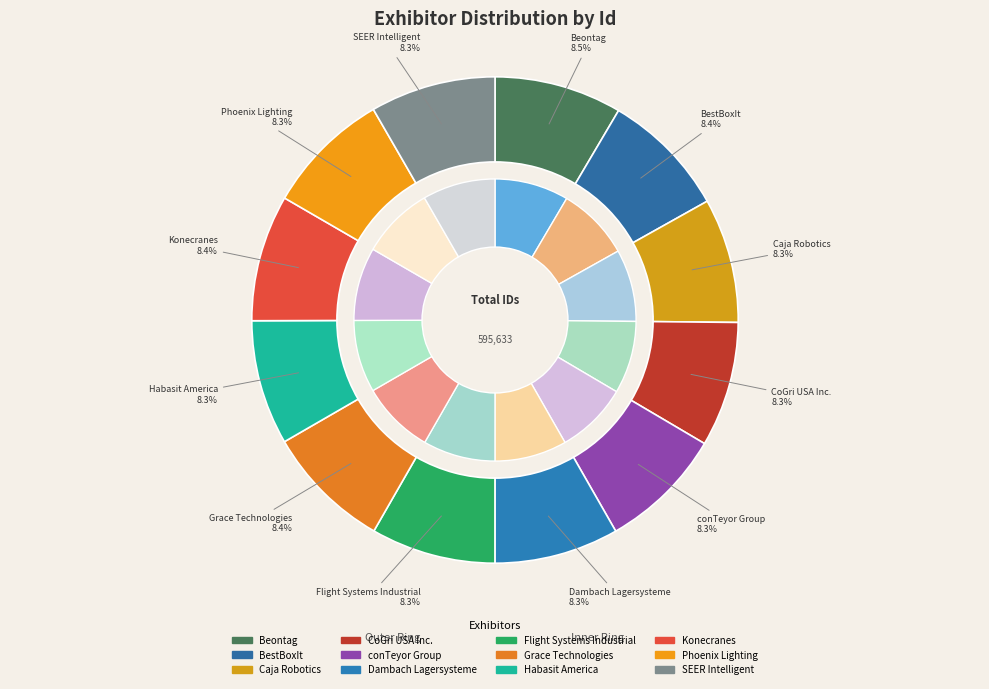

Do Habasit America and Konecranes together represent more than half of the pie?

No